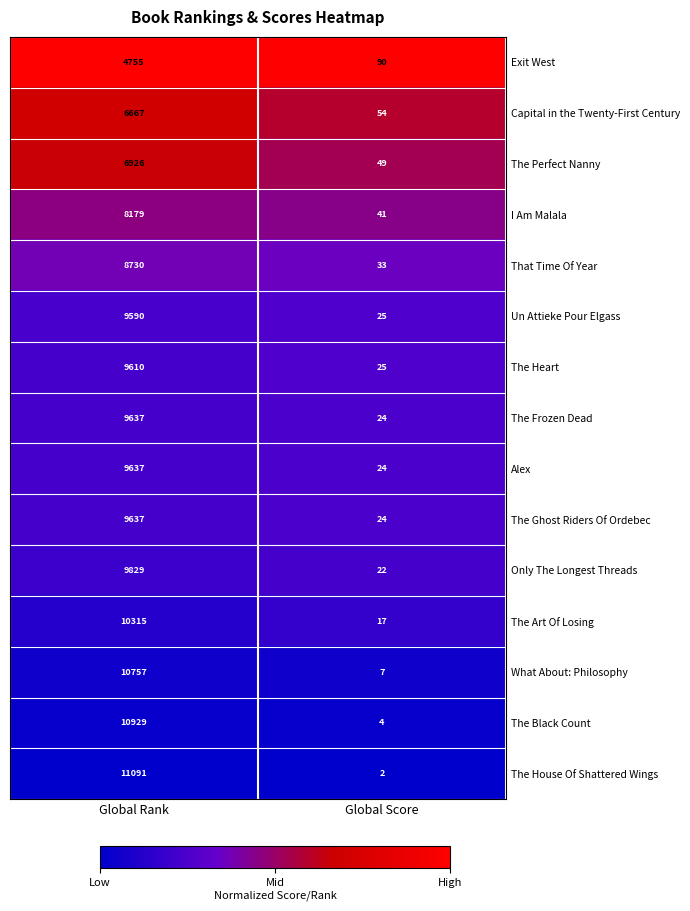

What is the total value across all series at Global Rank?

136289